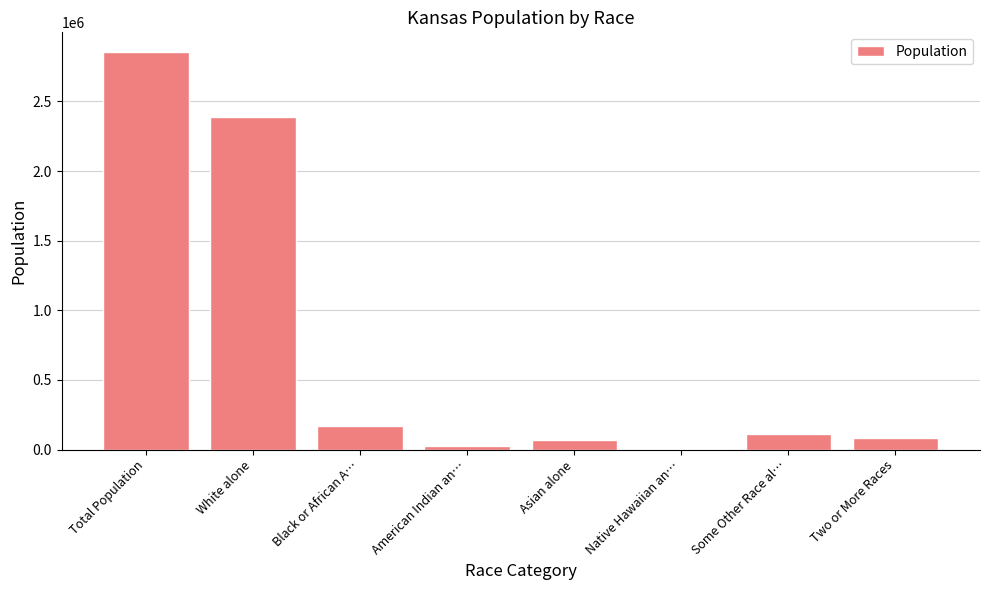

Reading right to left, extract all data points from this chart.

85933	110127	2238	67762	28150	167864	2391044	2853118